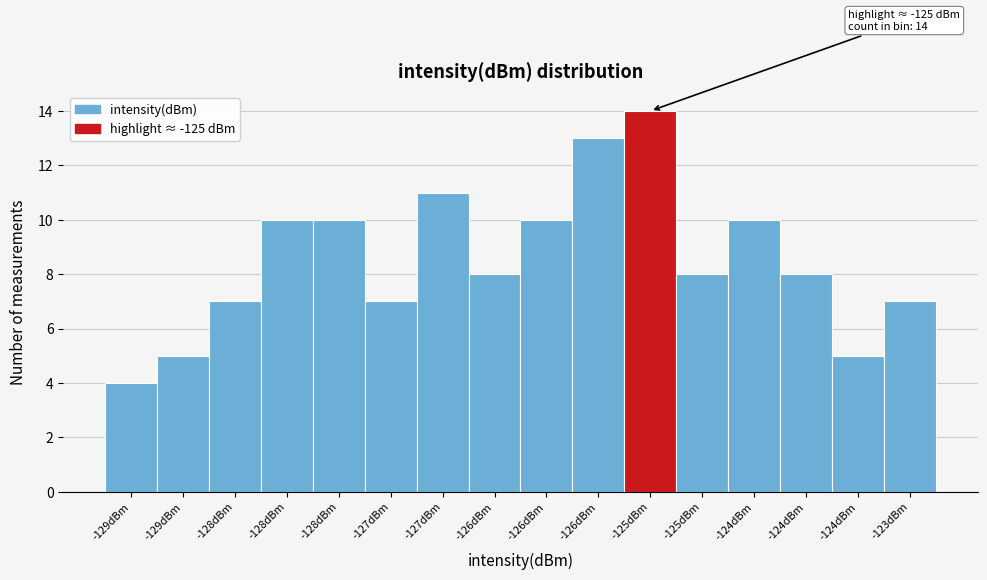

How many bars are there in total?

16